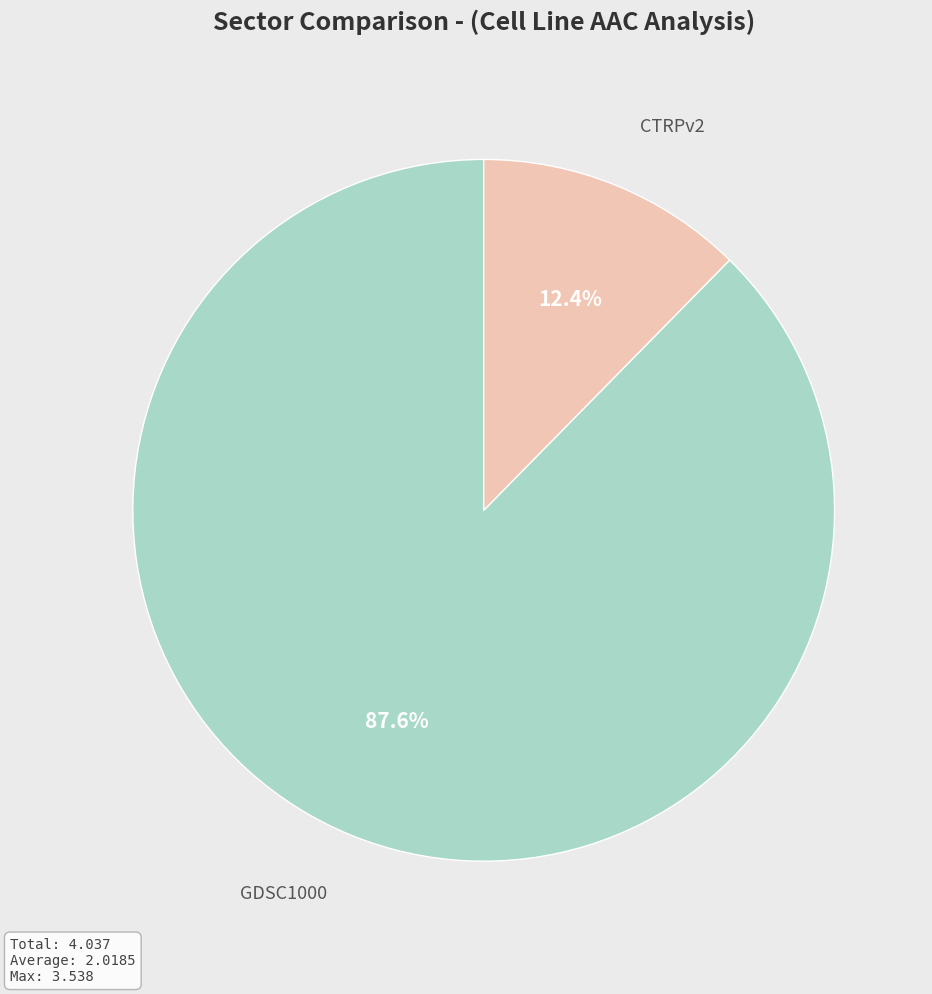

Is there a majority slice in this chart?

Yes